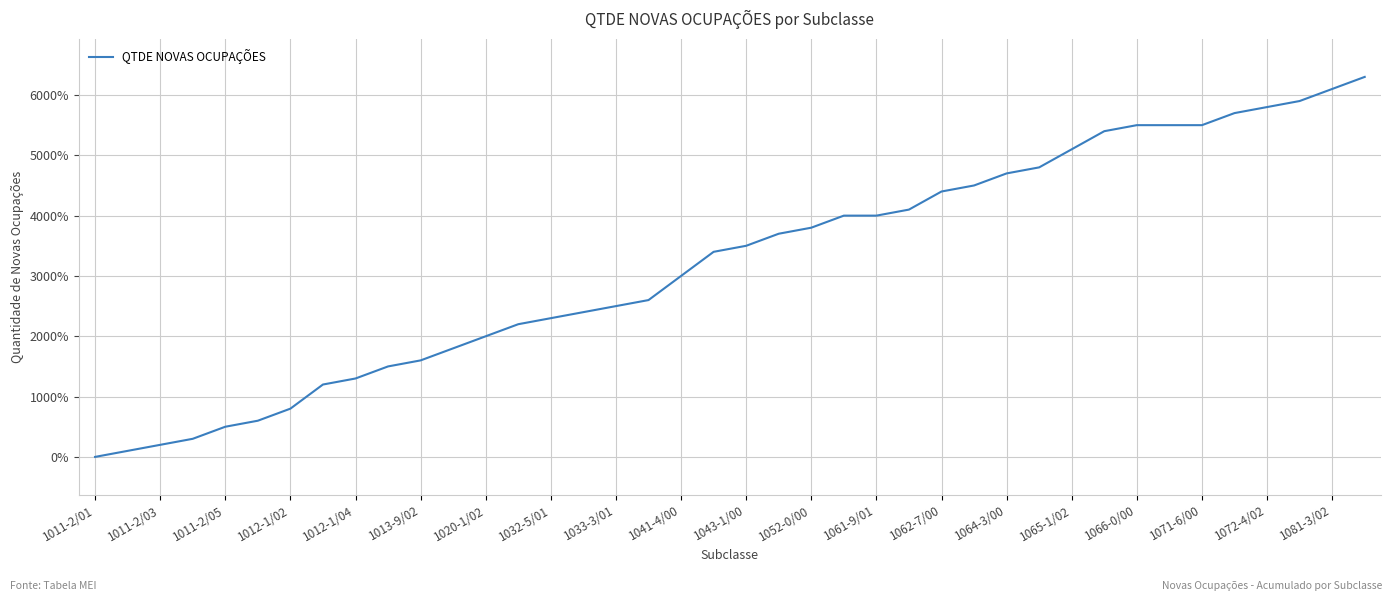

What is the greatest value displayed?

6300